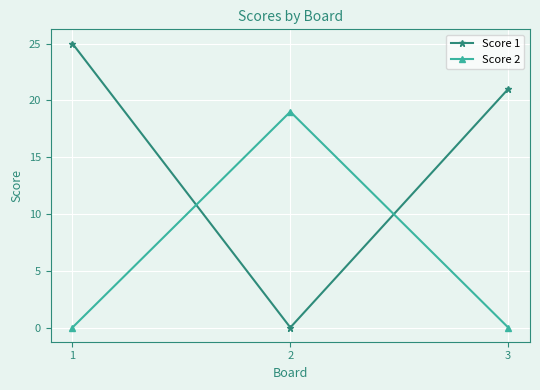

Between 1 and 2, which series saw the biggest shift?

Score 1